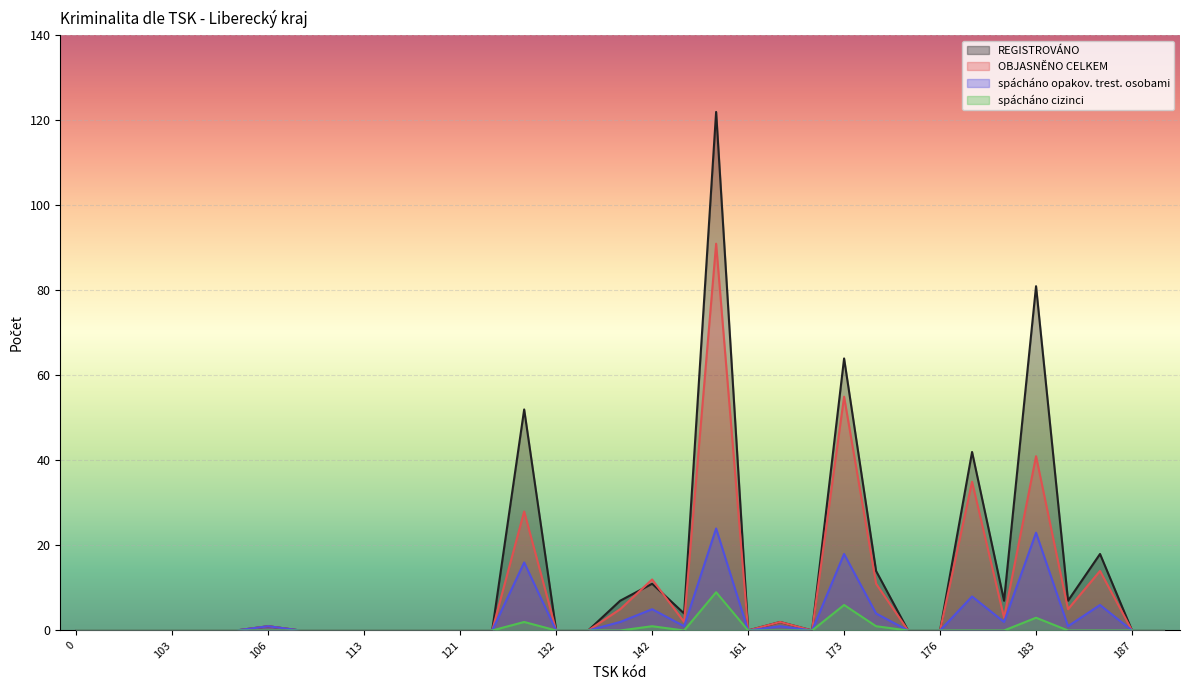

List the series in order of their peak value, highest first.

REGISTROVÁNO, OBJASNĚNO CELKEM, spácháno opakov. trest. osobami, spácháno cizinci